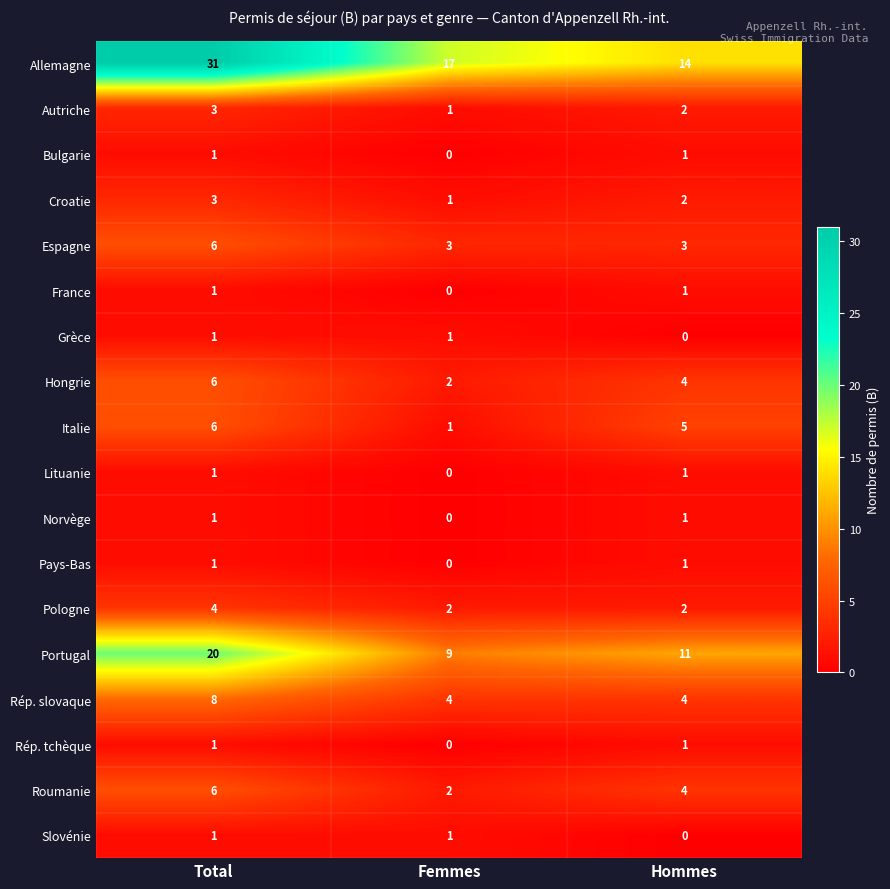

True or false: Portugal has a value of 6 at Hommes.

False